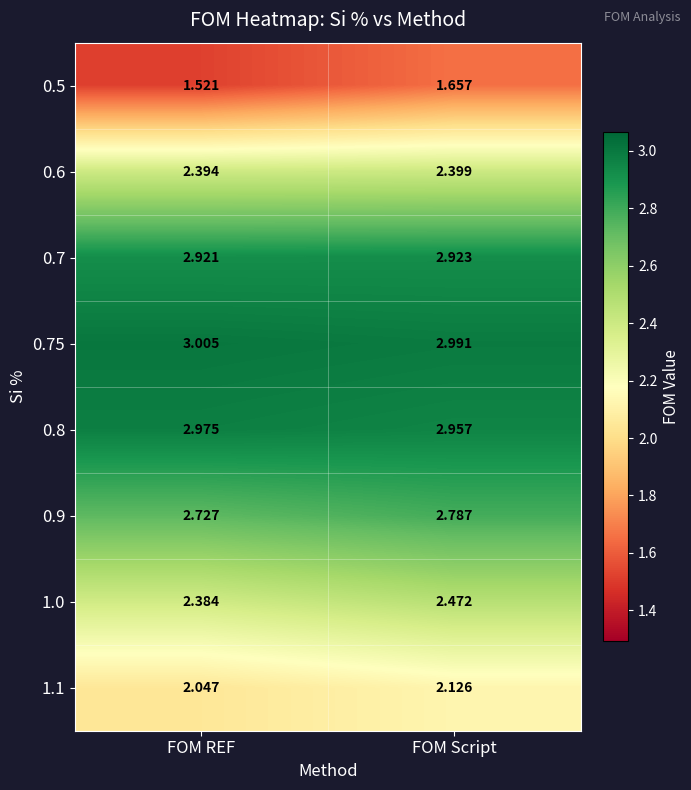

Rank the categories by 0.75 value from lowest to highest.

FOM Script, FOM REF